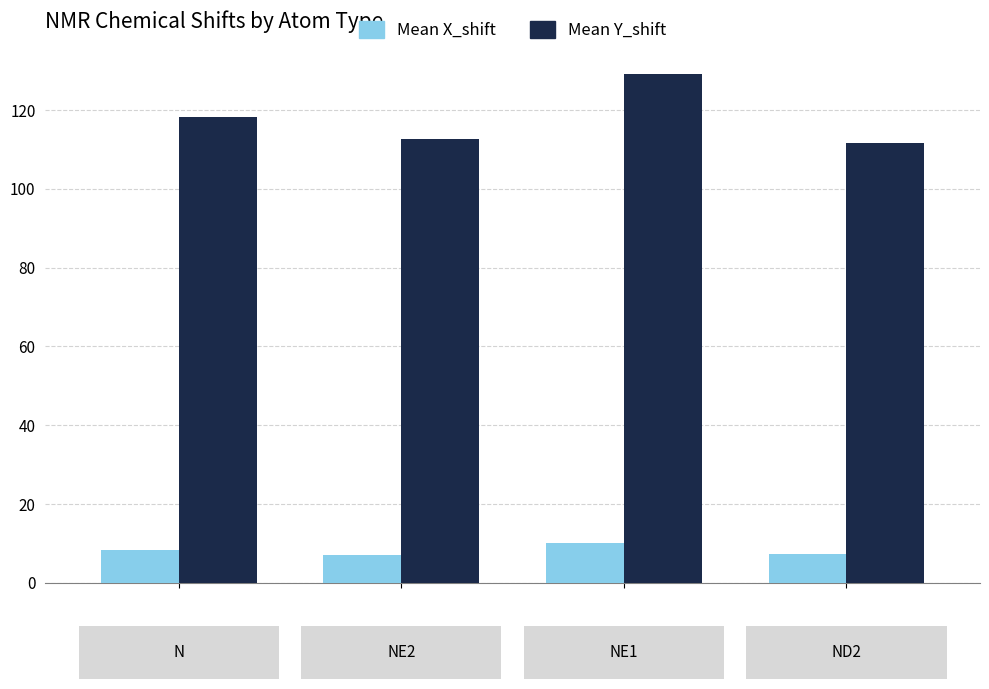

At how many categories does at least one series exceed 21?

4